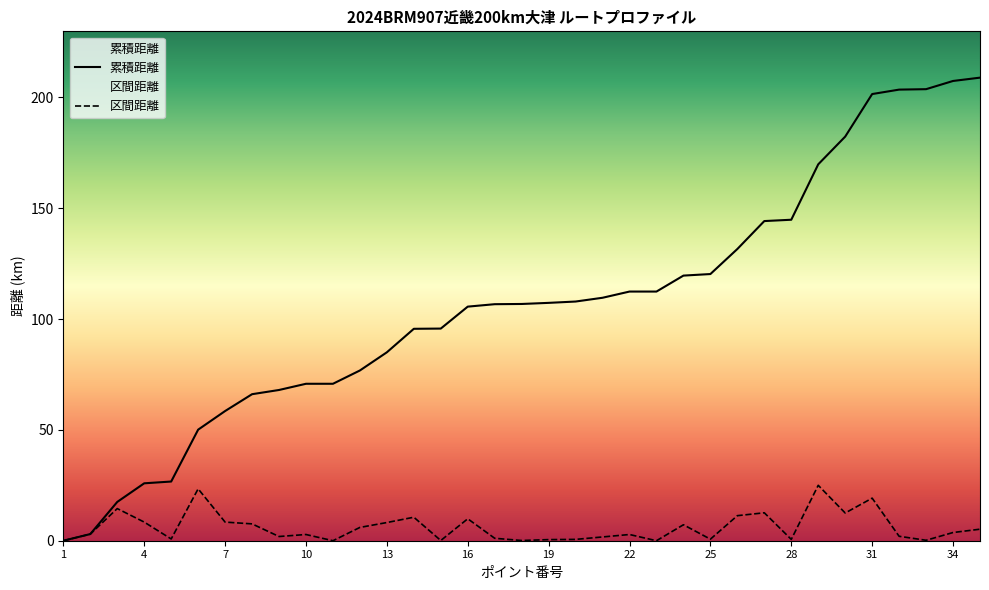

How many interior local valleys does the 区間距離 series have?

10